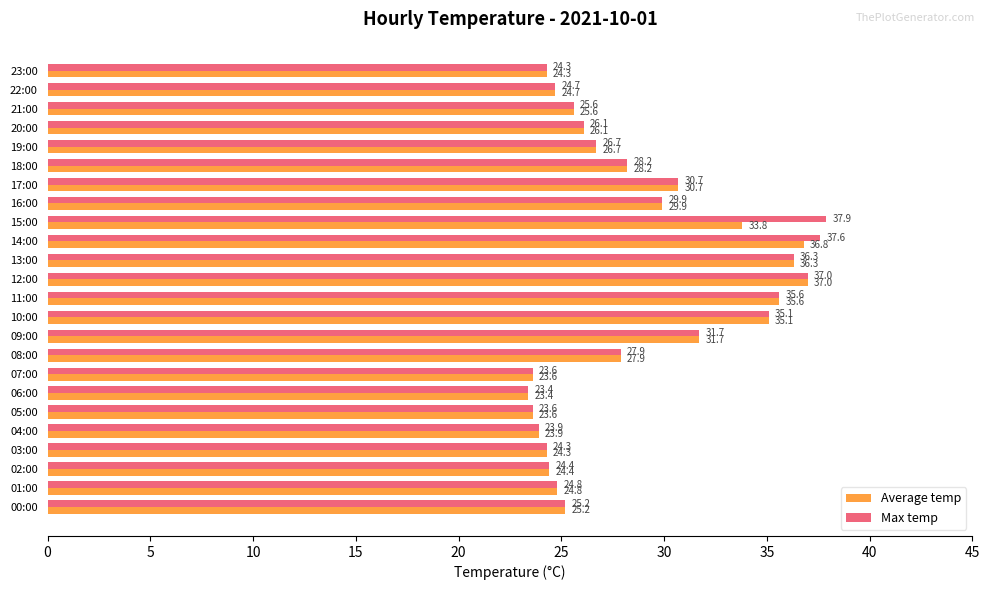

At how many categories does at least one series exceed 28?

10